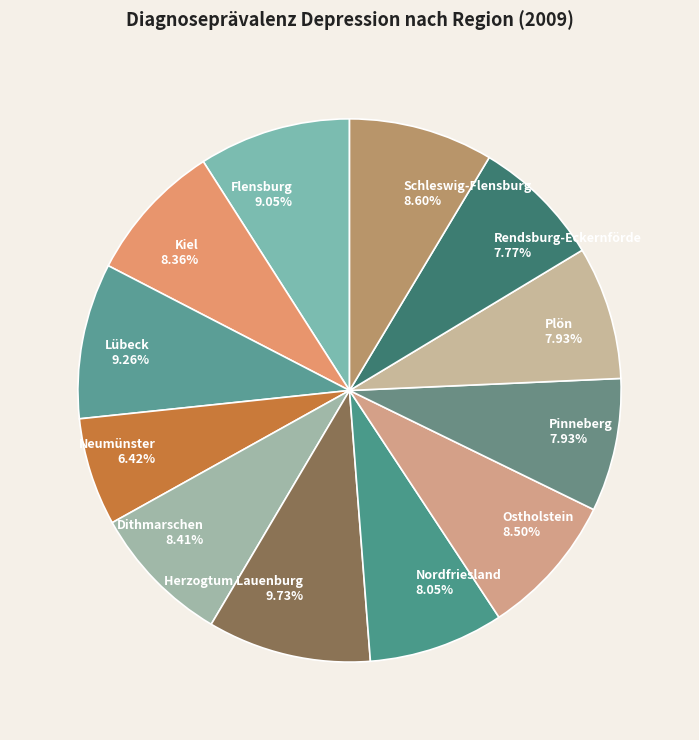

Count the number of slices in the pie.

12